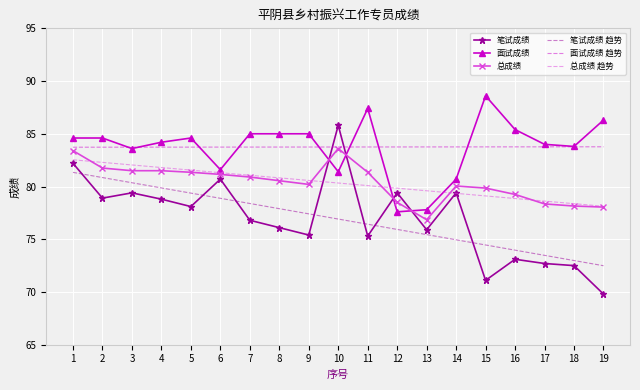

How many times do 面试成绩 and 总成绩 趋势 cross each other?

2